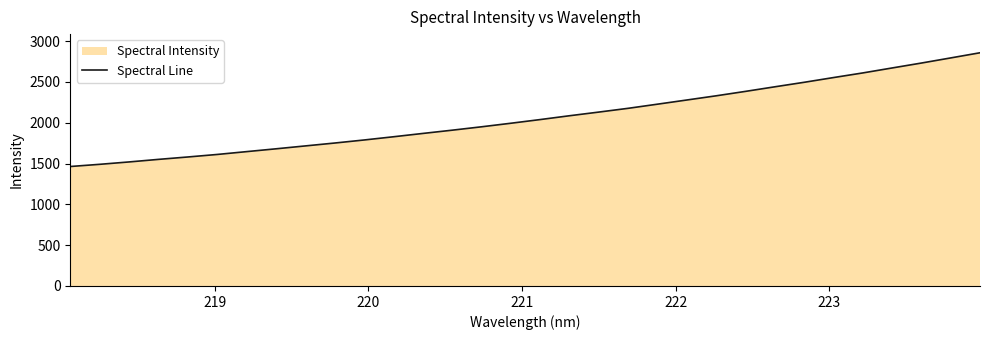

What is the difference between the maximum and minimum values?

1393.2